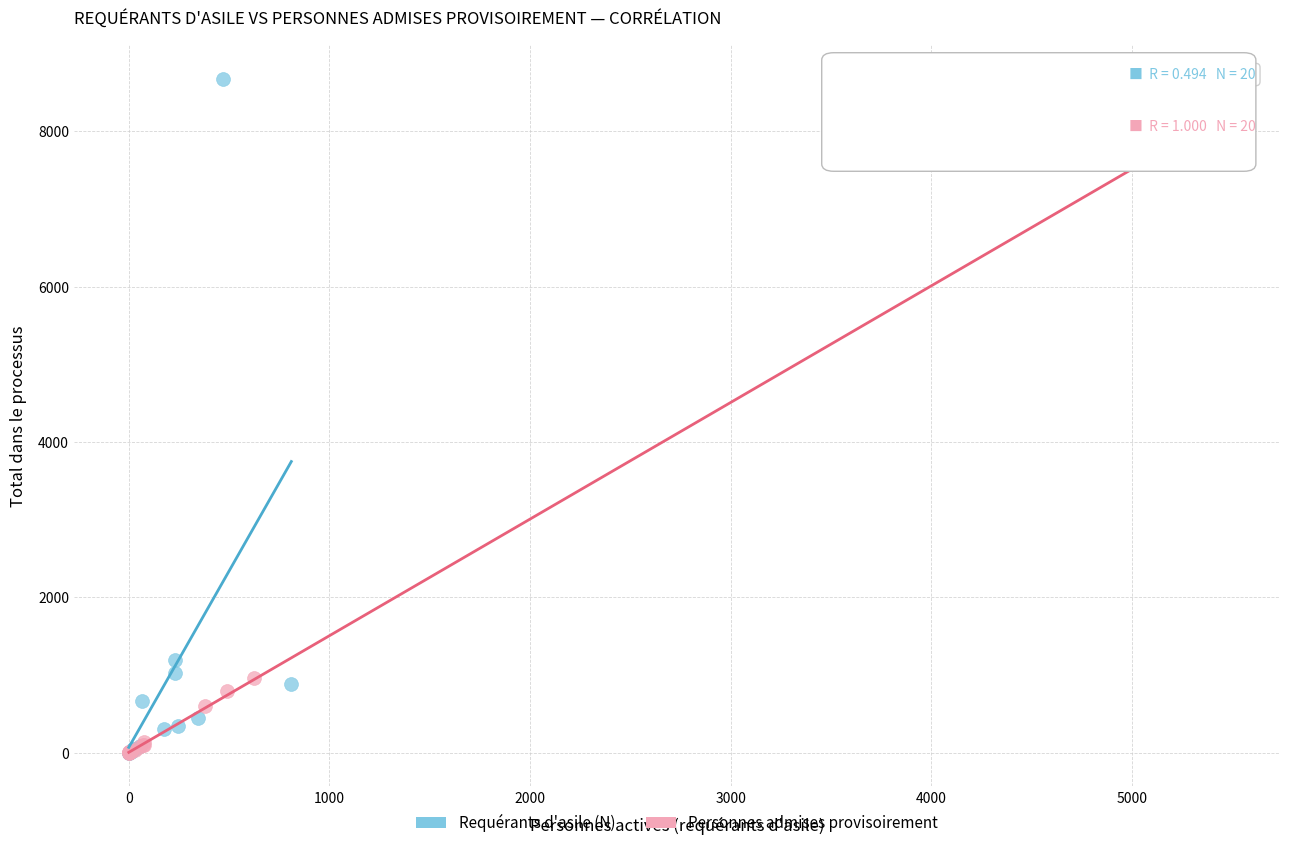

Which series reaches the maximum Y coordinate?

Requérants d'asile (N)